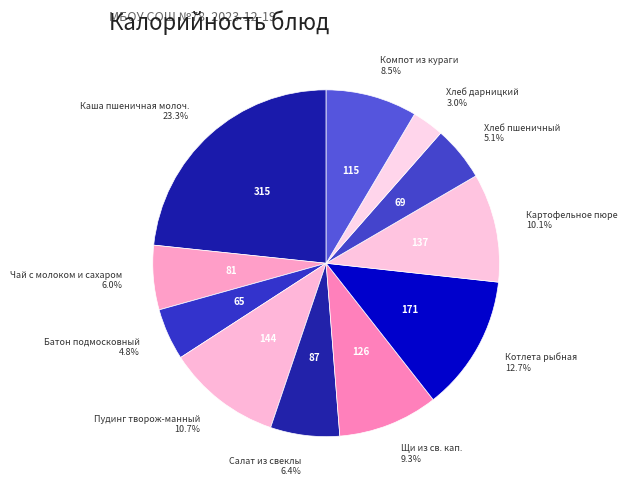

To the nearest percent, what is the difference between the largest and smallest slice percentages?

20%